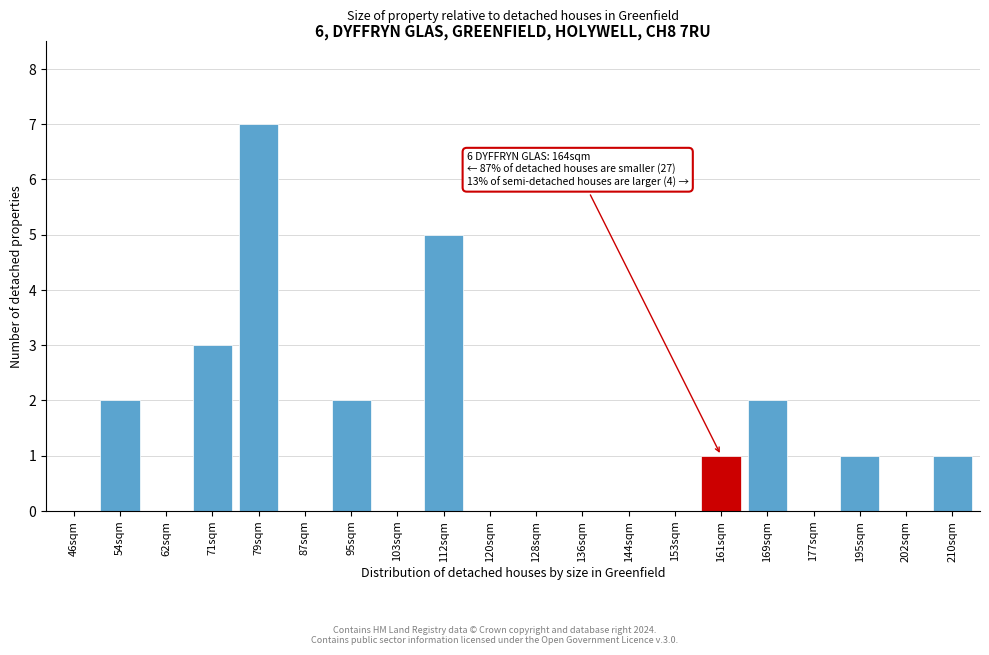

Reading left to right, what are all the values shown in this chart?

46sqm=0	54sqm=2	62sqm=0	71sqm=3	79sqm=7	87sqm=0	95sqm=2	103sqm=0	112sqm=5	120sqm=0	128sqm=0	136sqm=0	144sqm=0	153sqm=0	161sqm=1	169sqm=2	177sqm=0	195sqm=1	202sqm=0	210sqm=1